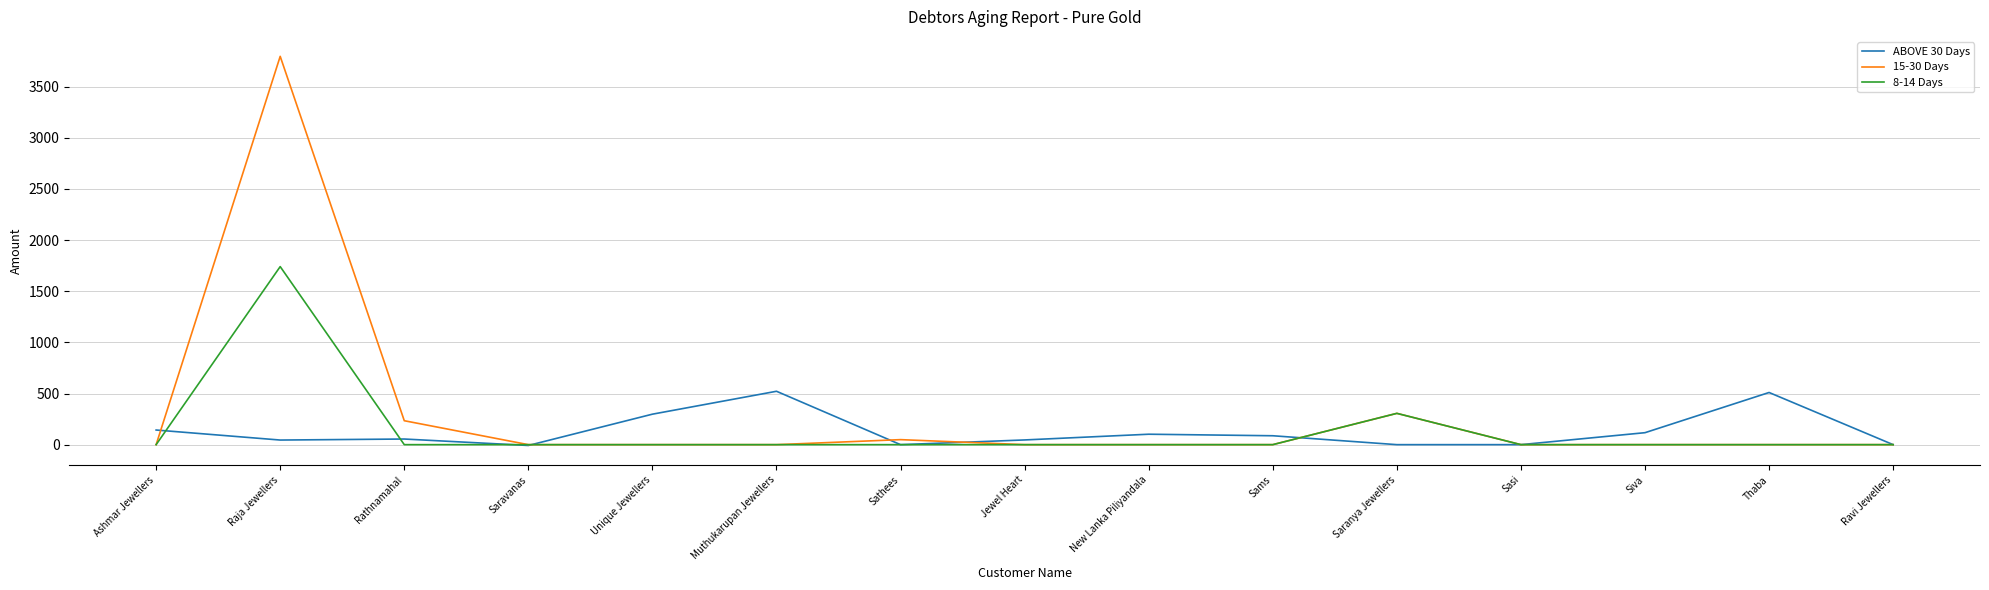

Is the value of ABOVE 30 Days at Unique Jewellers greater than the value of 8-14 Days at Ravi Jewellers?

Yes